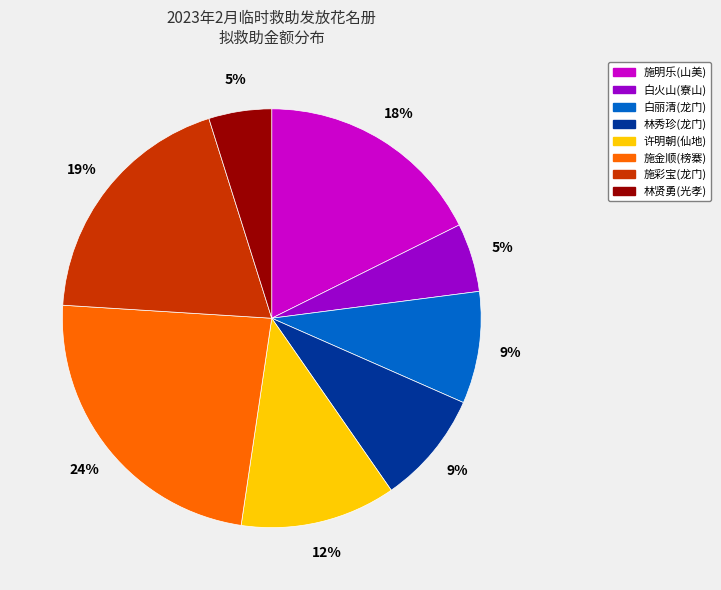

What percentage is the 白丽清(龙门) slice, to the nearest percent?

9%